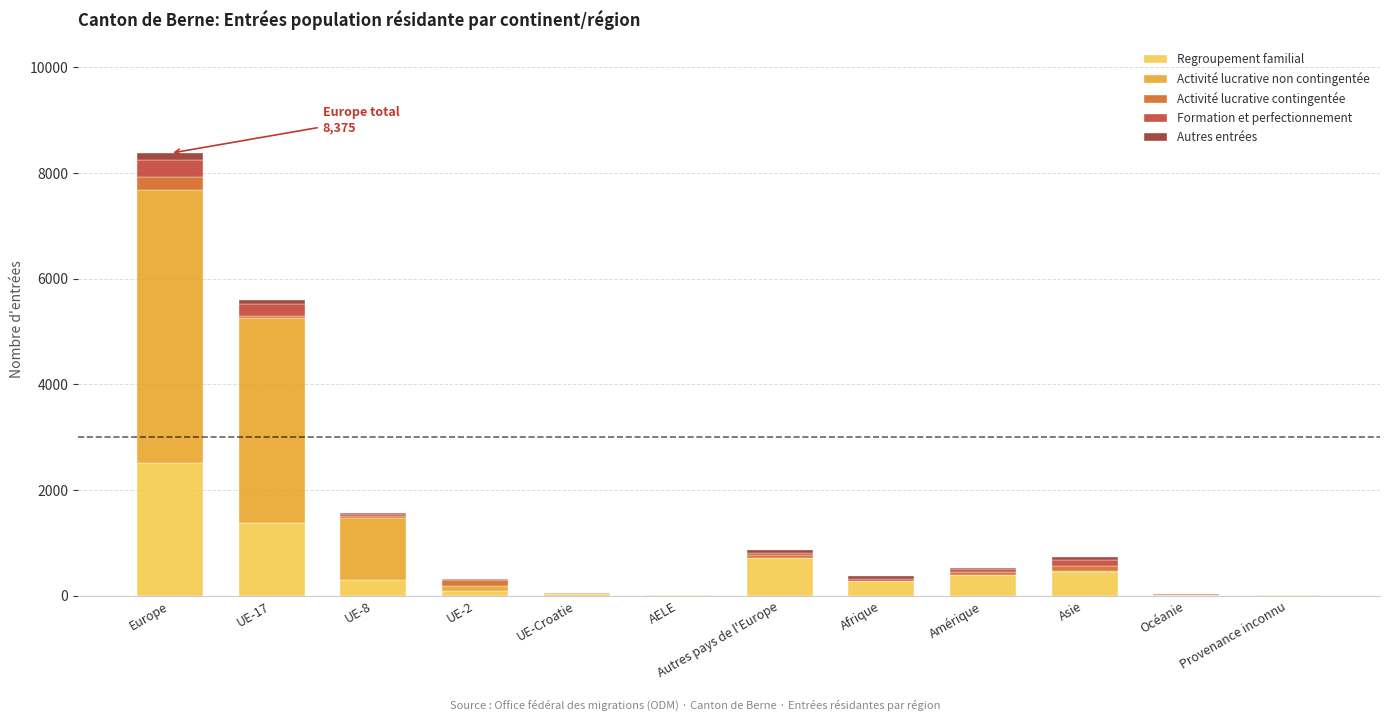

How many data points does each series have?

12